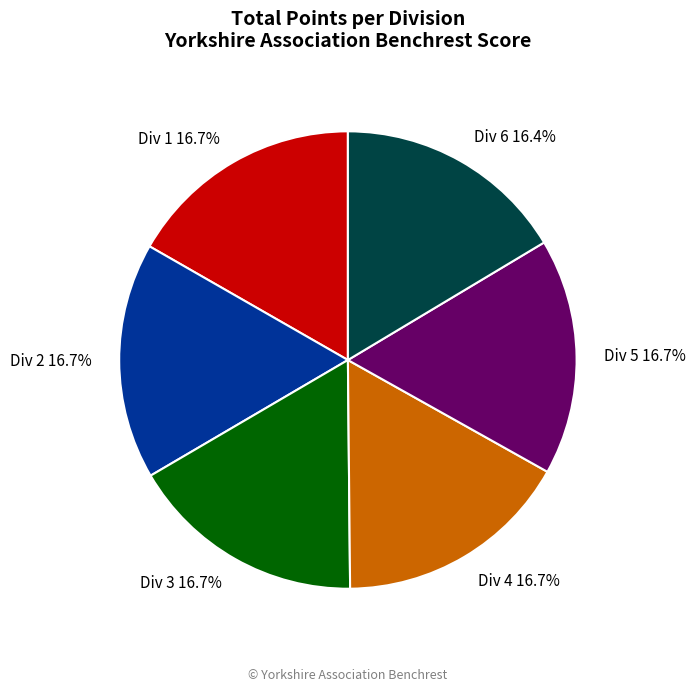

Is Div 5 the majority of the pie?

No